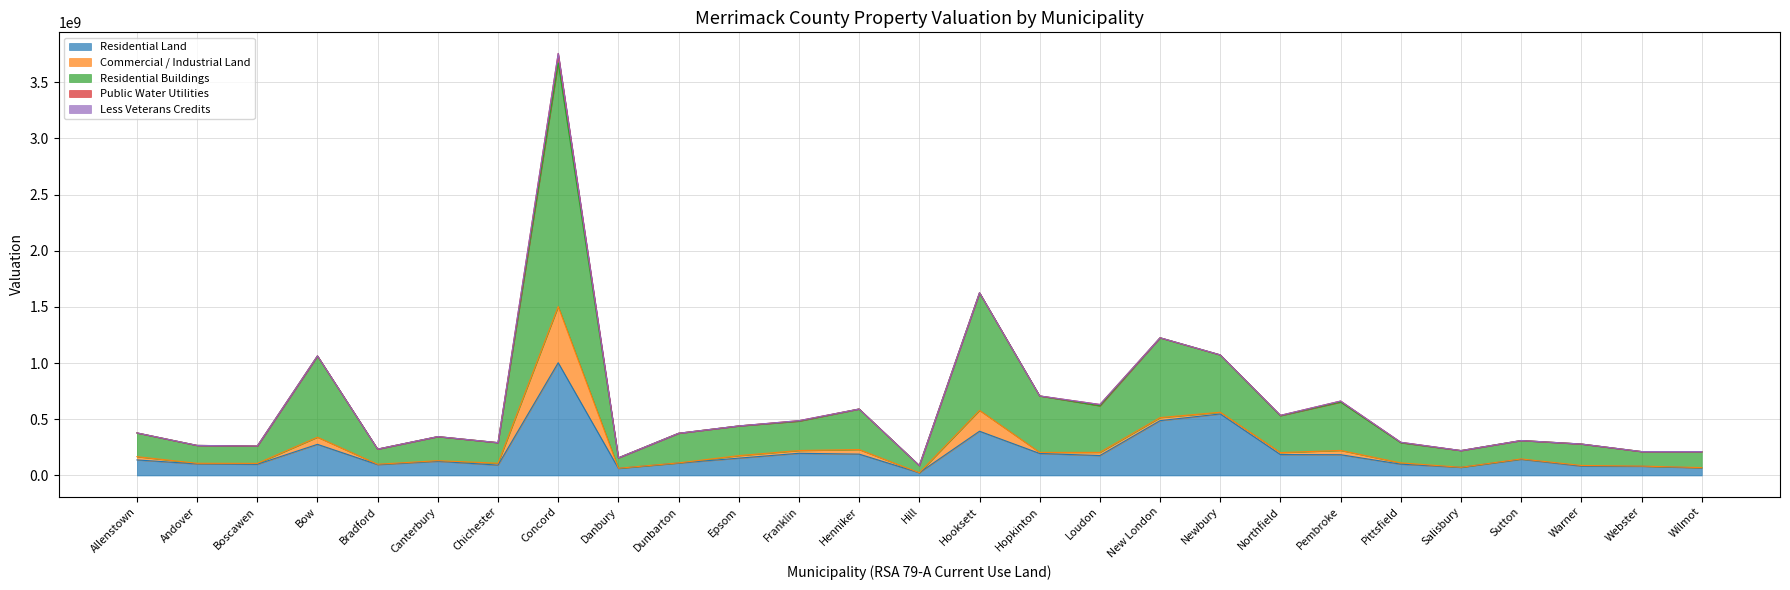

Where does the Commercial / Industrial Land series first go above 11451900?

Allenstown